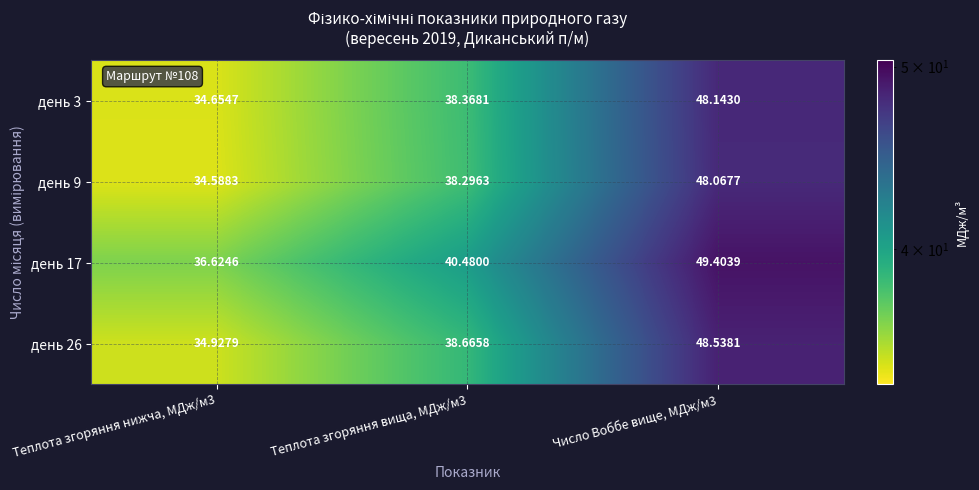

Rank the series by their maximum value, from lowest to highest.

день 9, день 3, день 26, день 17